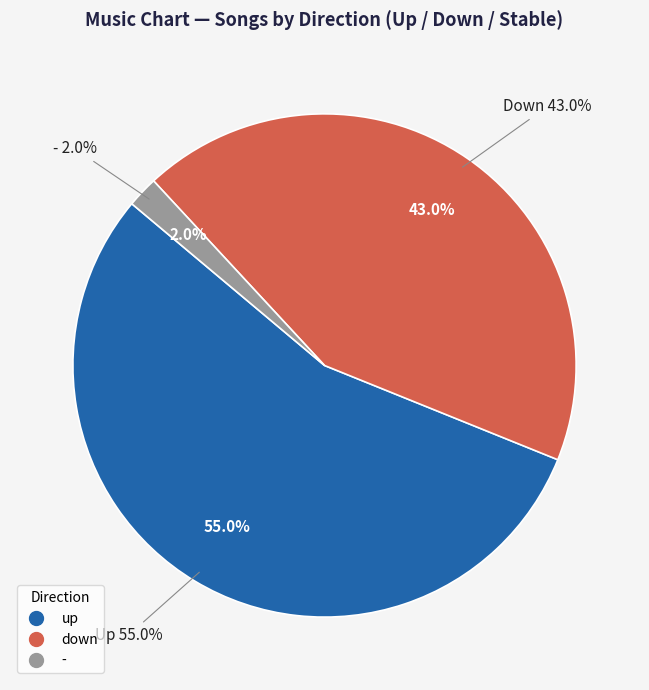

To the nearest percent, what is the difference between the largest and smallest slice percentages?

53%